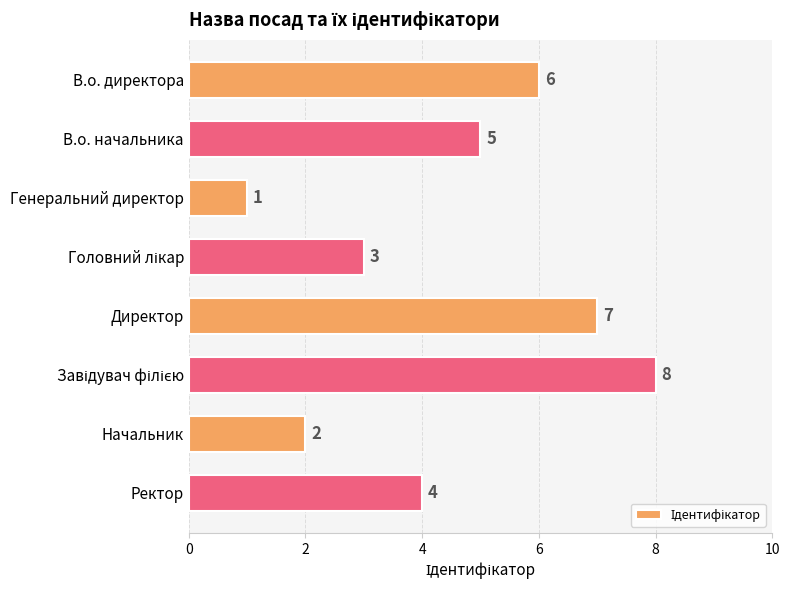

What is the maximum value shown in the chart?

8